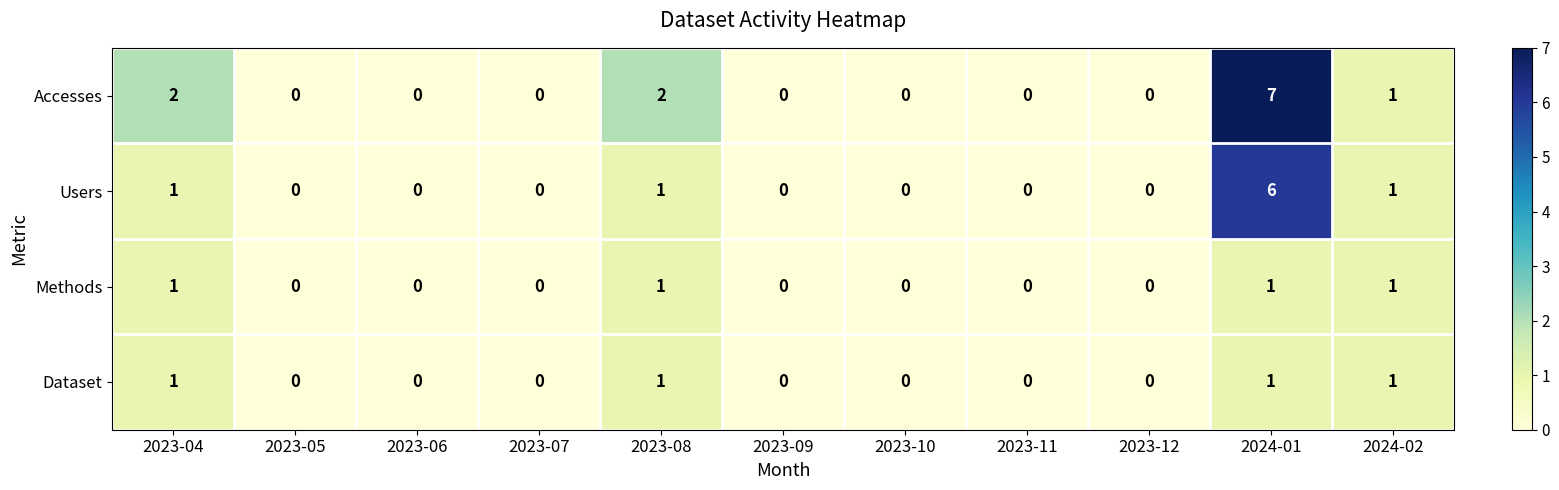

At which category is the sum across all series the highest?

2024-01